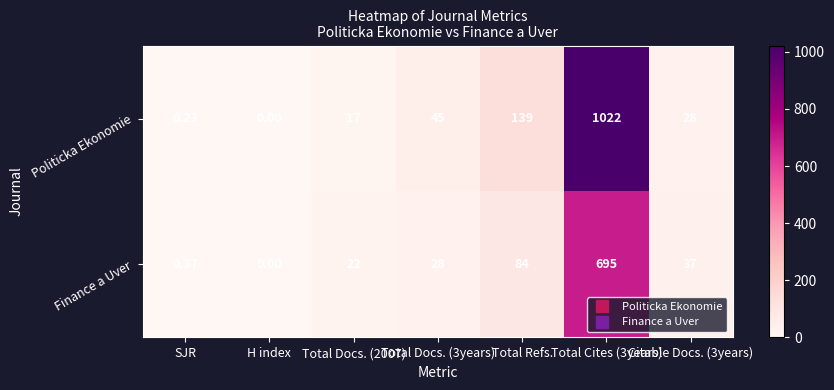

Between H index and Total Docs. (3years), which series saw the biggest shift?

Politicka Ekonomie